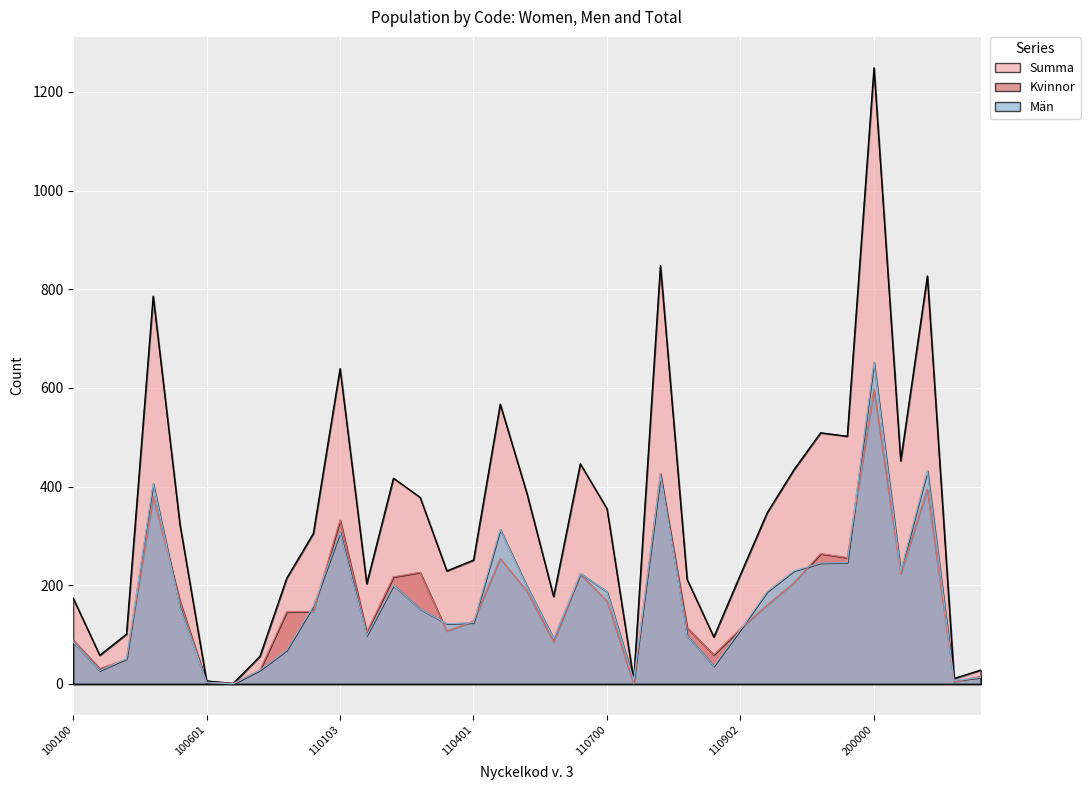

Where is the first local maximum for Summa?

100400